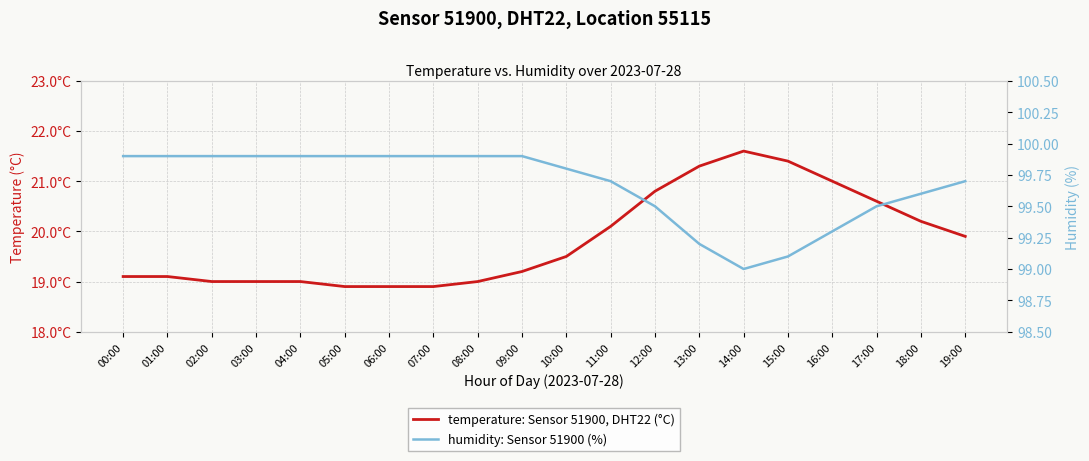

What is the difference between the highest and lowest values at 14:00?

77.4